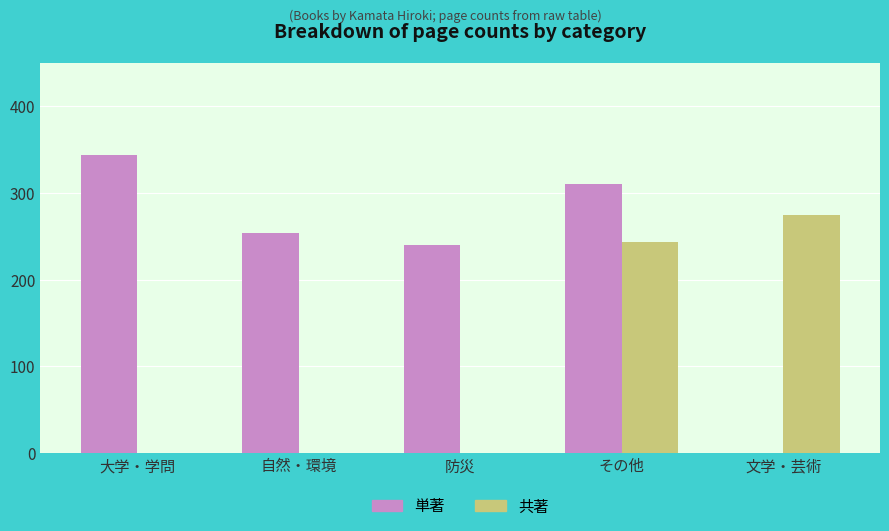

True or false: 単著 has a value of 114 at 自然・環境.

False